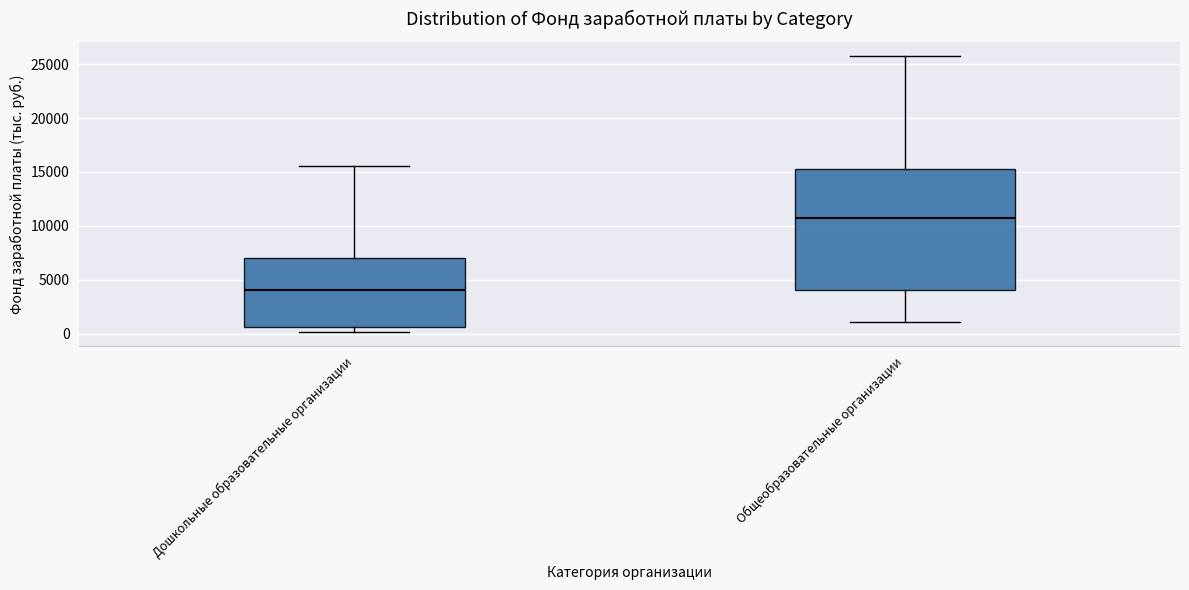

Where does the median line of the box for Дошкольные образовательные организации sit on the y-axis? The values are not printed on the chart, so give them approximately, as read against the axis.

4000